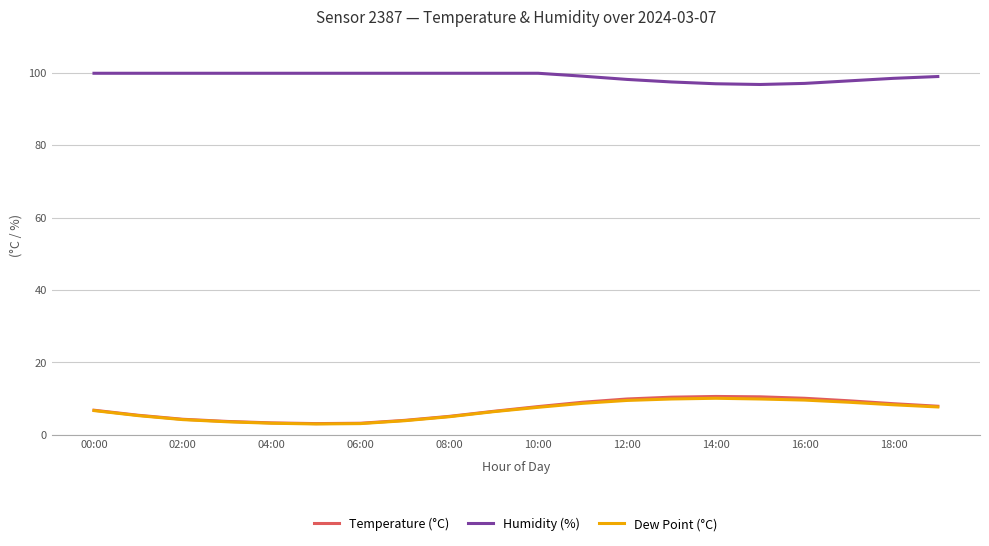

Which series has the largest range (max minus min)?

Temperature (°C)